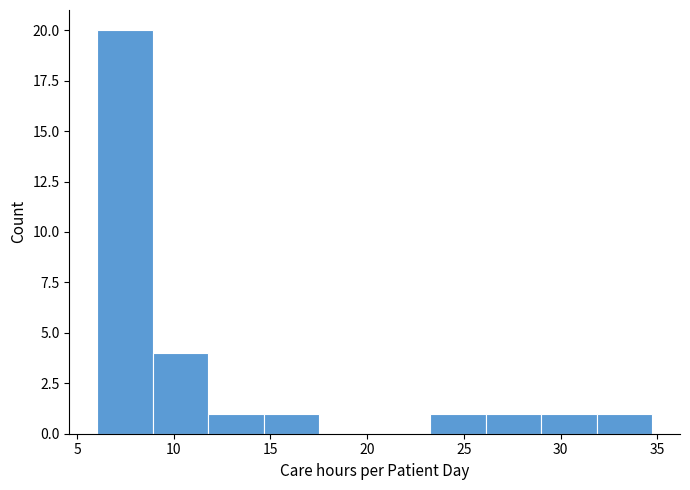

What is the height of the bar covering 6.0 to 9.0 on the x-axis? Neither the bar edges nor the heights are printed on the chart, so give them approximately, as read against the axes.

20